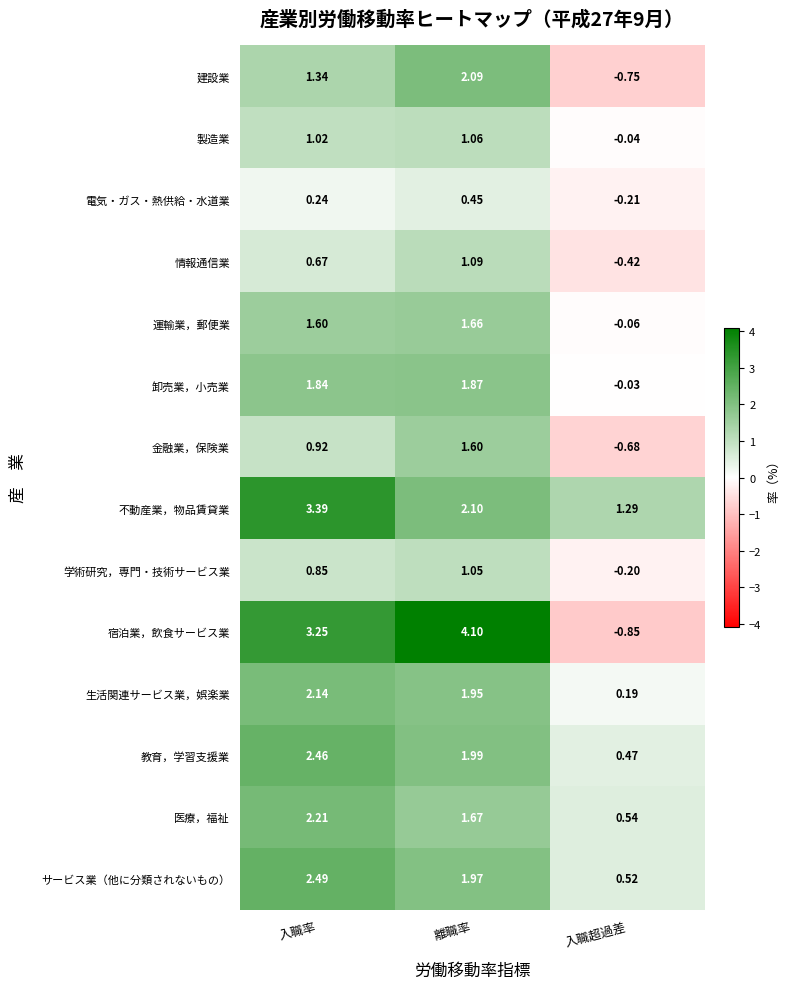

Which series has the largest total across all categories?

不動産業，物品賃貸業